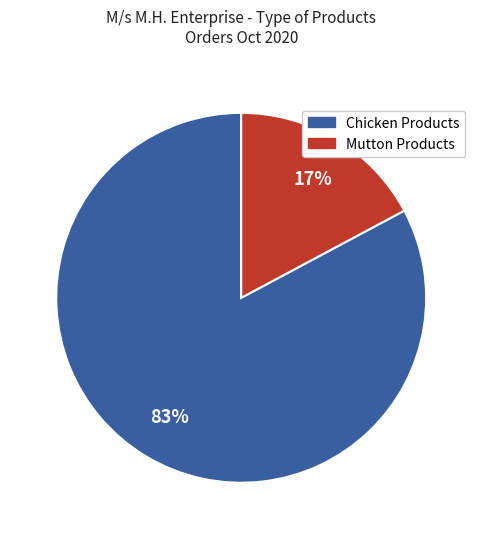

Count the number of slices in the pie.

2